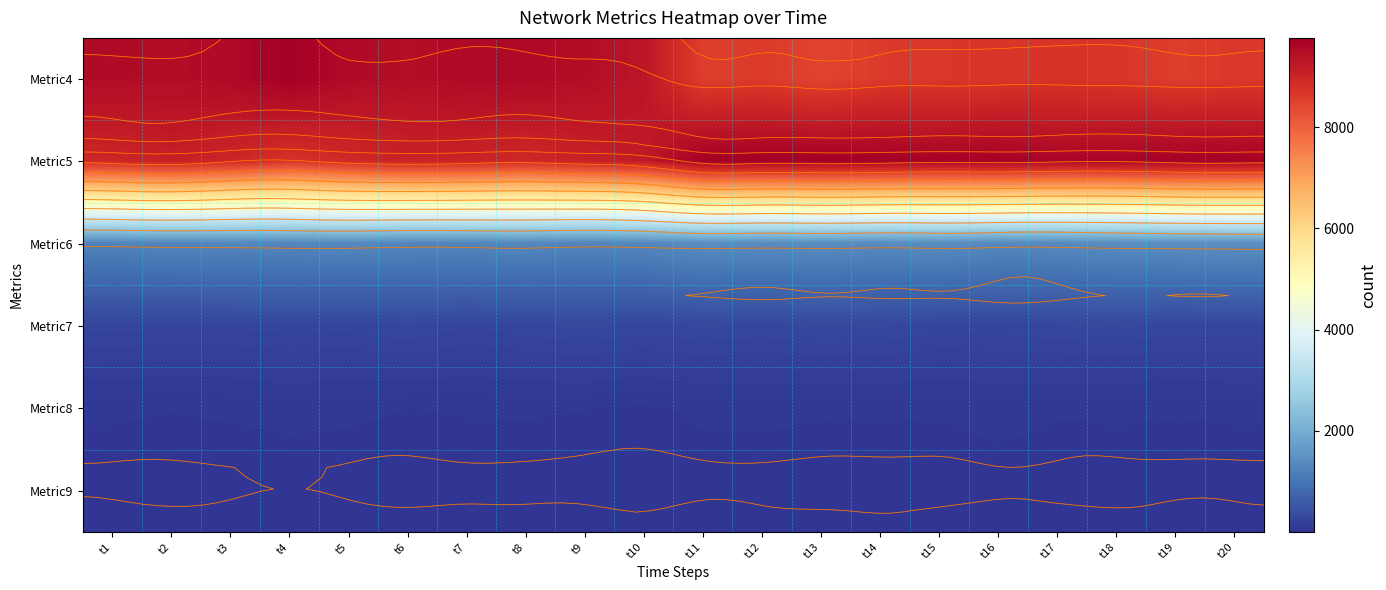

What is the total value across all series at t5?

20119